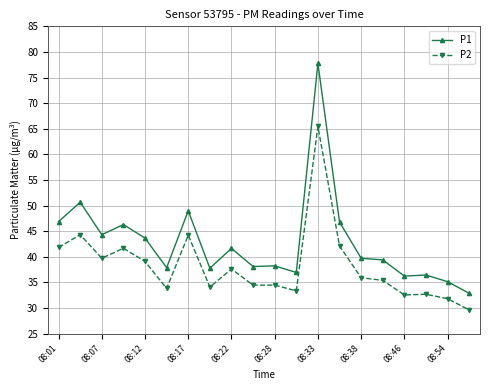

Which series has the largest total across all categories?

P1